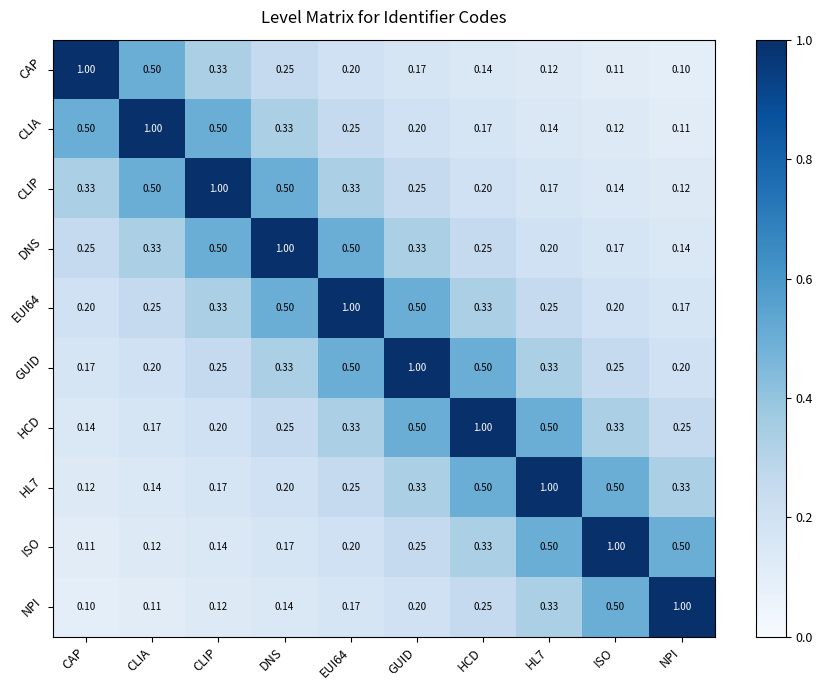

Which category has the lowest value in the EUI64 series?

NPI